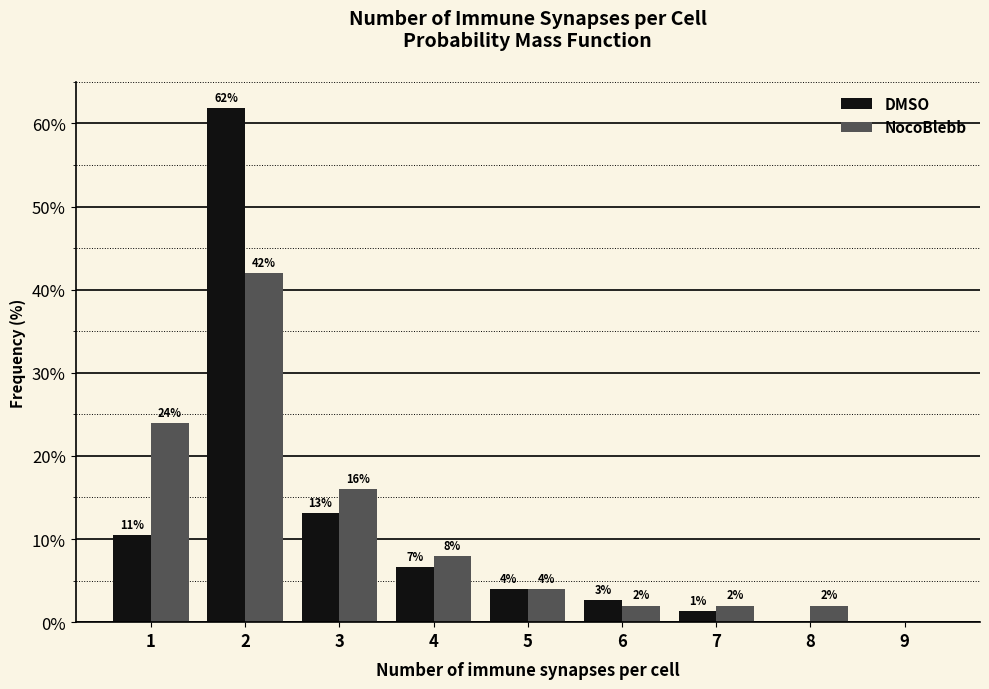

In the DMSO series, which range on the x-axis has the tallest bar?

1.5 to 2.5